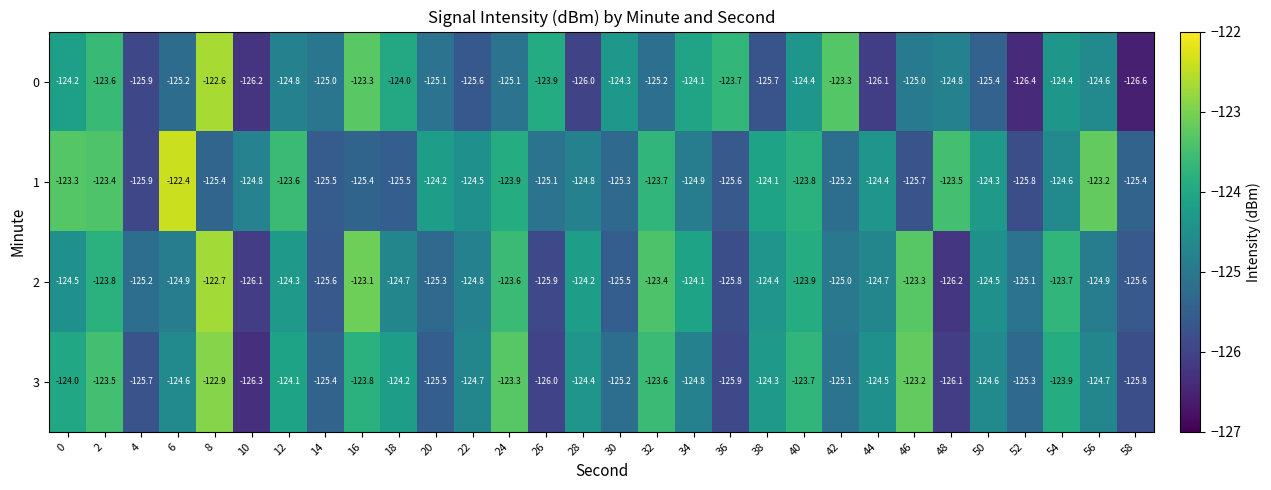

What is the total value across all series at 34?

-497.9